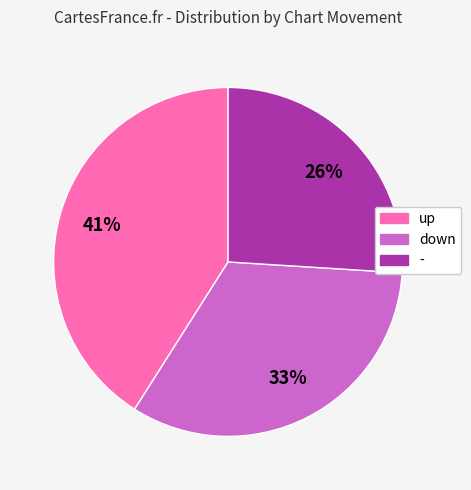

Is it true that down is 23% of the pie?

False